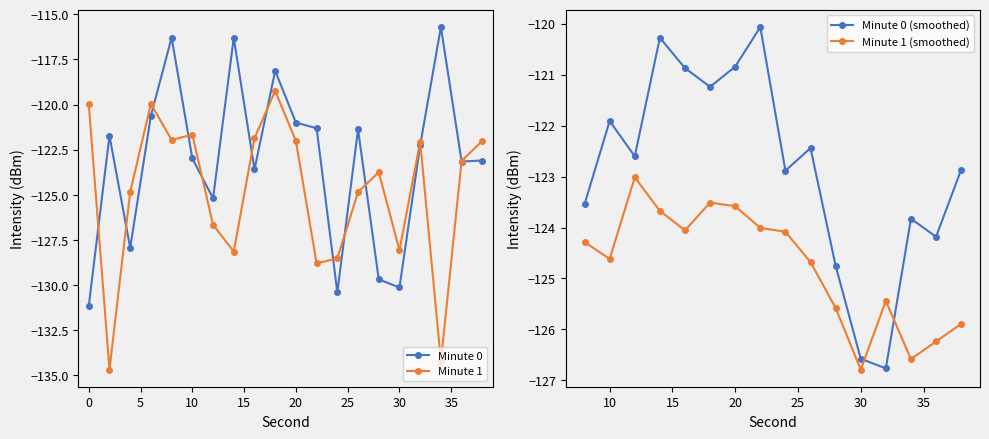

True or false: Max Intensity has a value of -183.9 at 24.

False